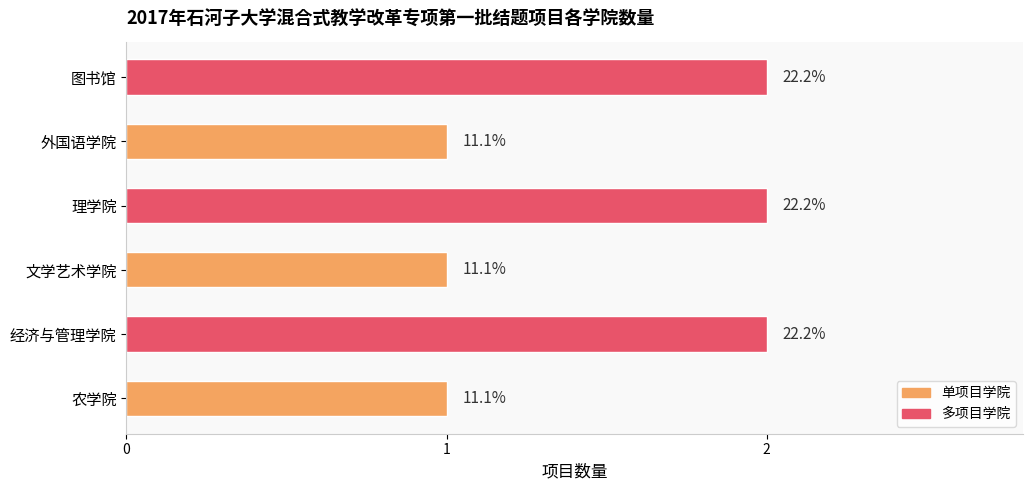

What is the change in value from 经济与管理学院 to 外国语学院?

-1